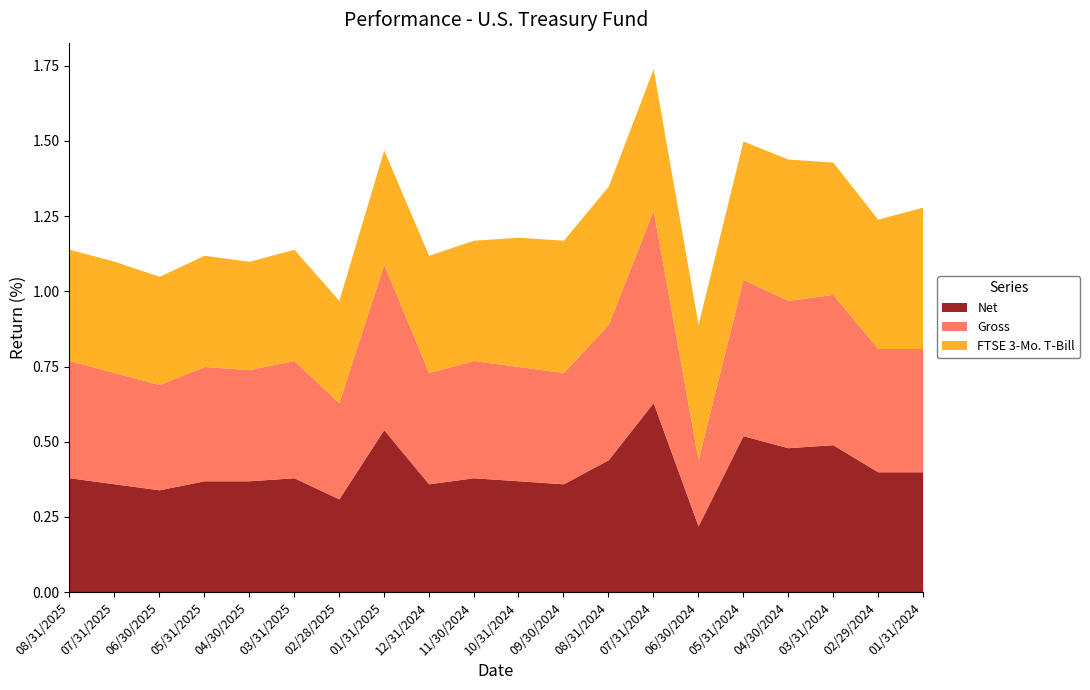

What is the average value of the Net series?

0.4